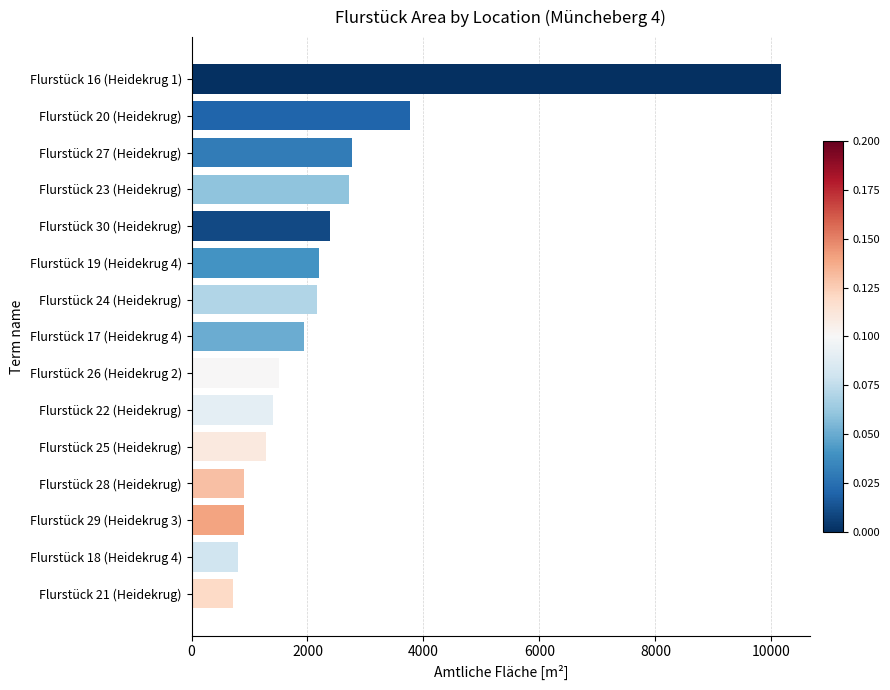

What is the difference between the maximum and minimum values?

9444